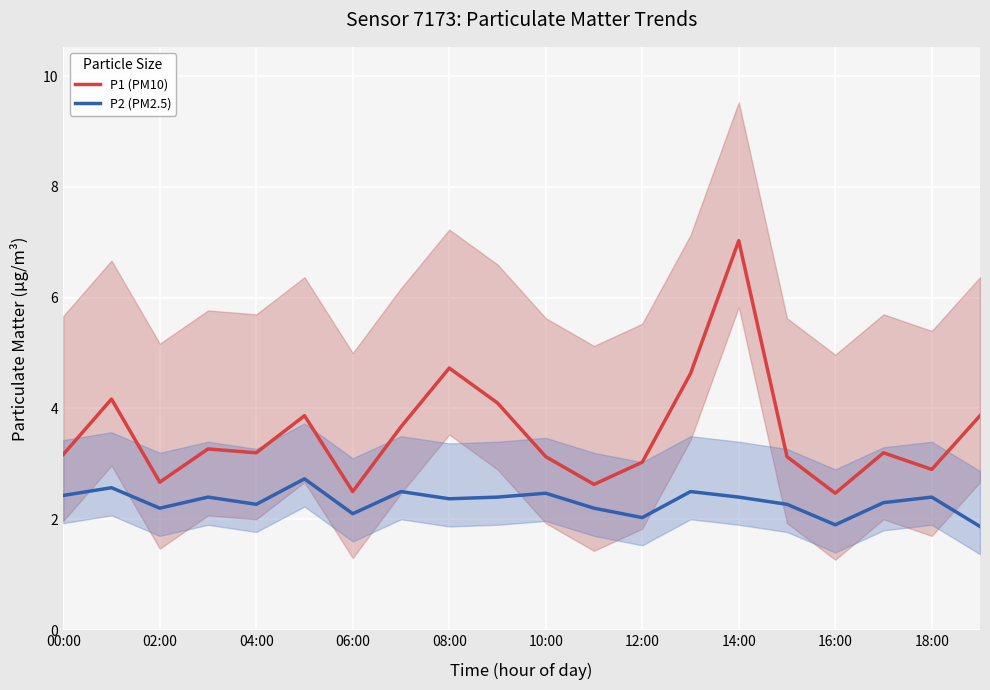

How many lines are shown in the chart?

2